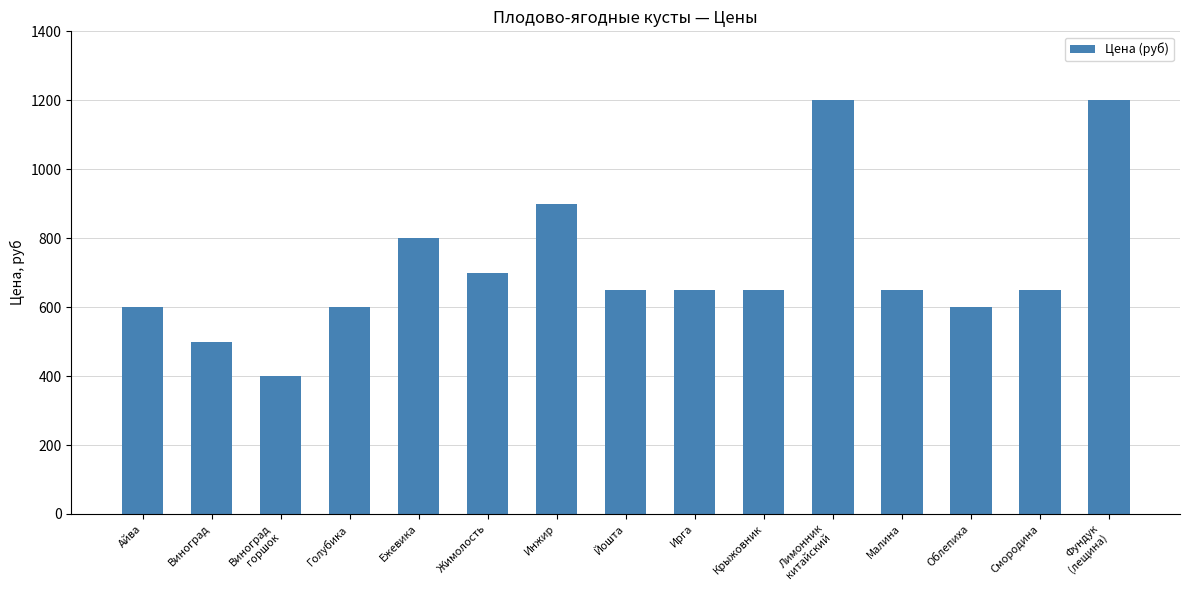

What is the difference between the maximum and minimum values?

800